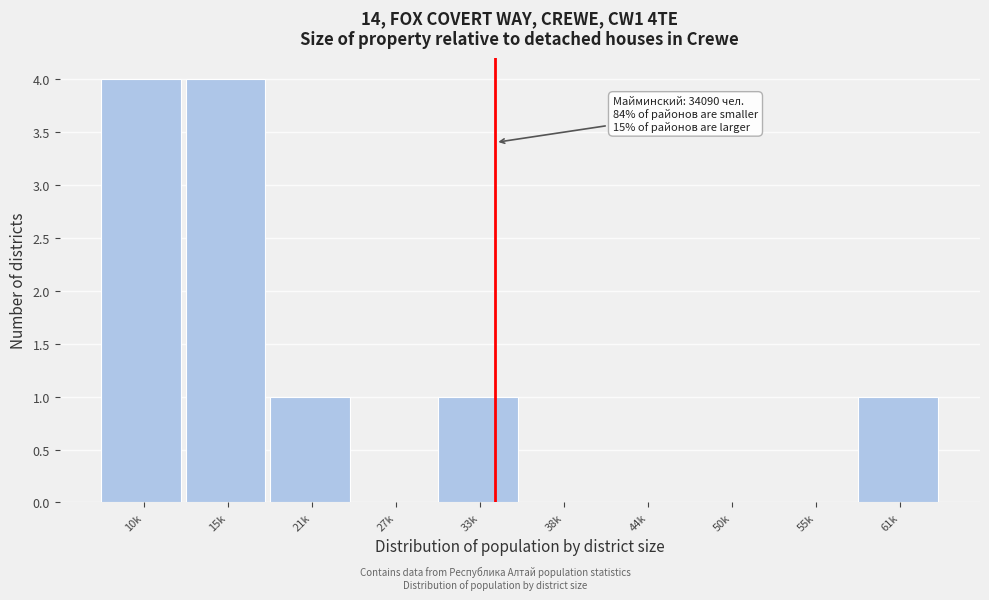

Reading left to right, transcribe all the data shown in this chart.

10k=4	15k=4	21k=1	27k=0	33k=1	38k=0	44k=0	50k=0	55k=0	61k=1